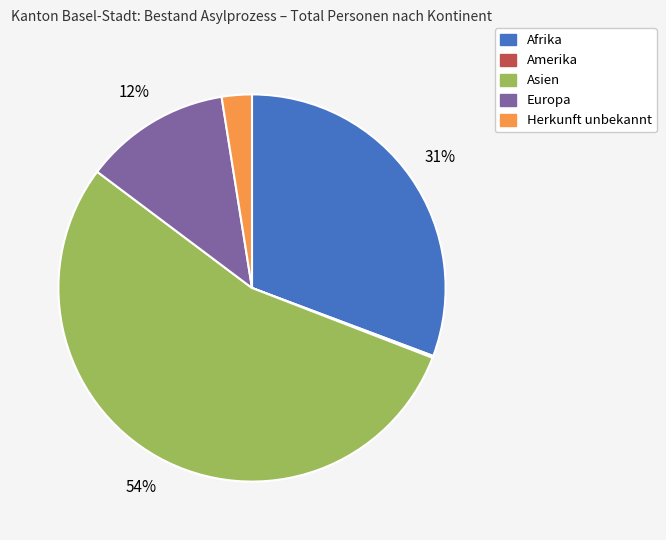

The Herkunft unbekannt slice represents 9% of the pie. True or false?

False